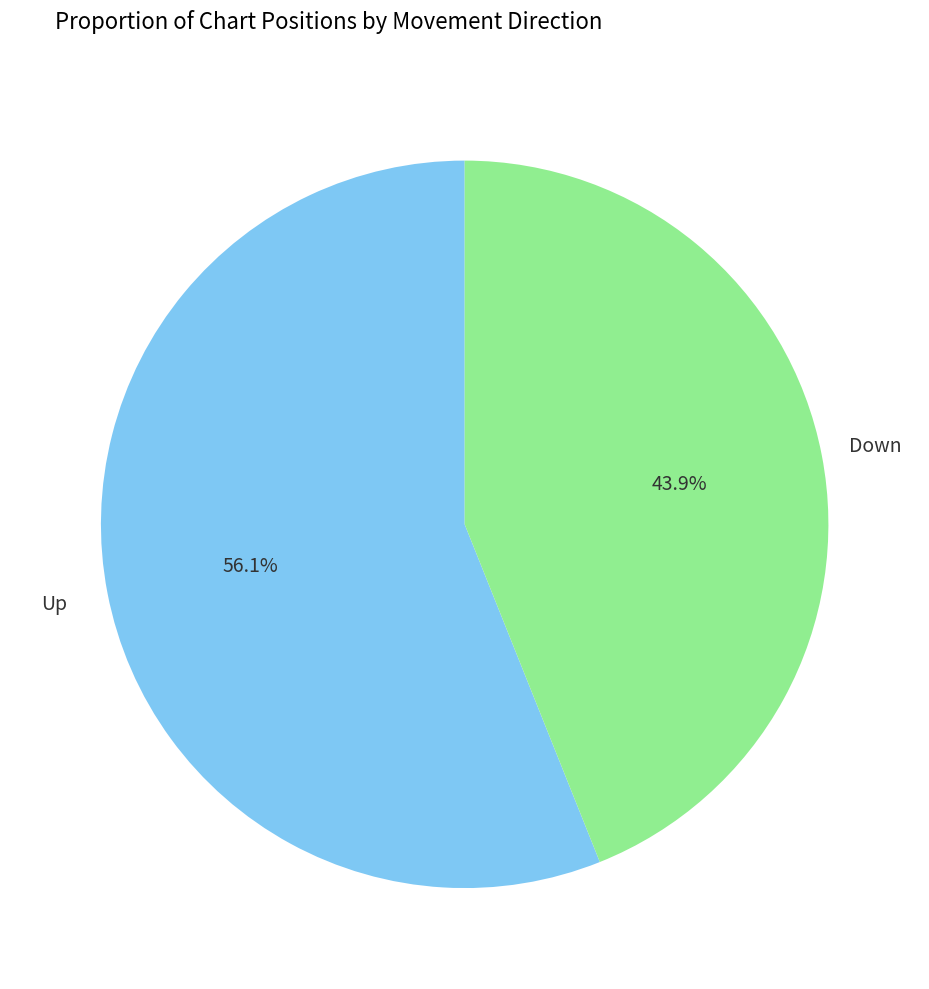

Does Down represent more than half of the total?

No